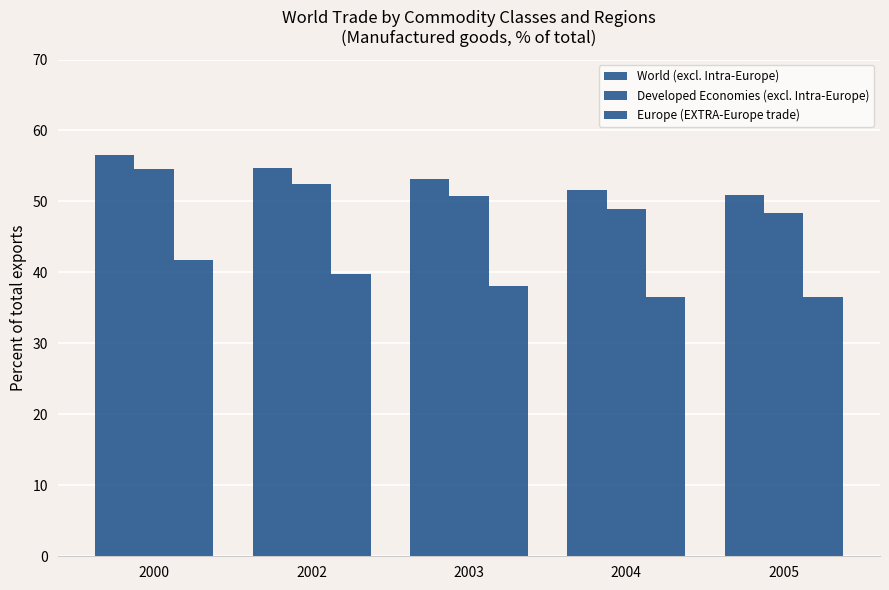

Count the number of data series in this chart.

3